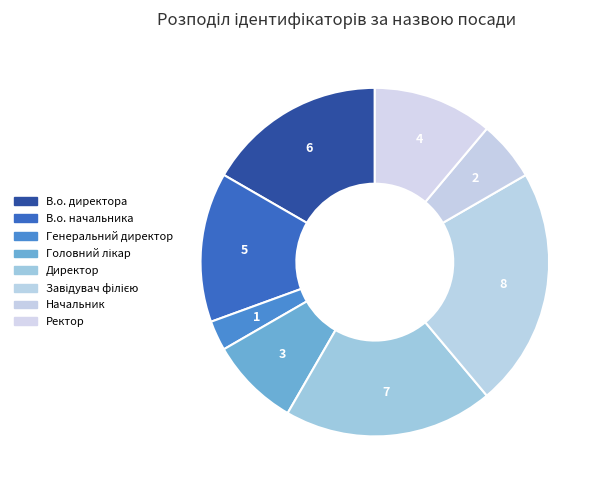

Approximately how many times larger is the value at Ректор compared to Головний лікар?

1.3